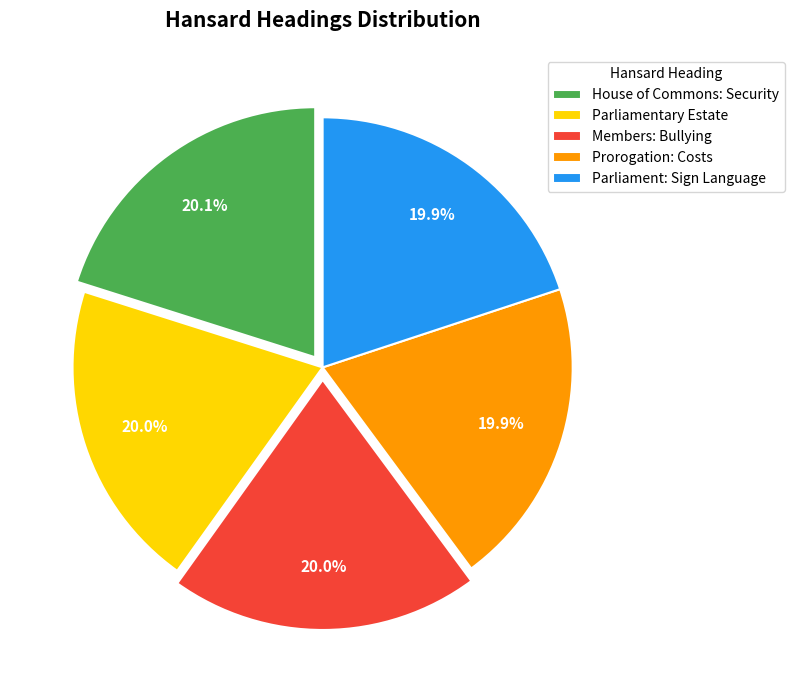

Does House of Commons: Security account for over 50% of the chart?

No